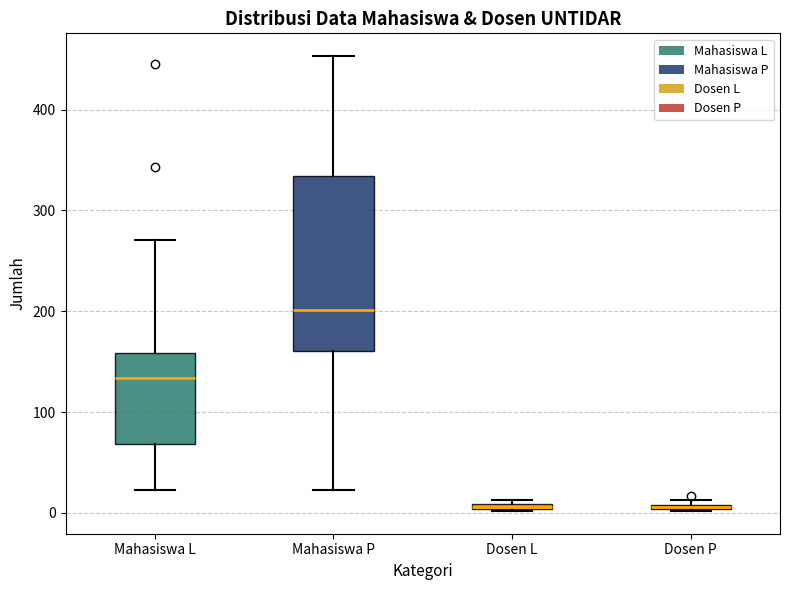

Which box is the tallest, from its lower edge to its upper edge?

Mahasiswa P